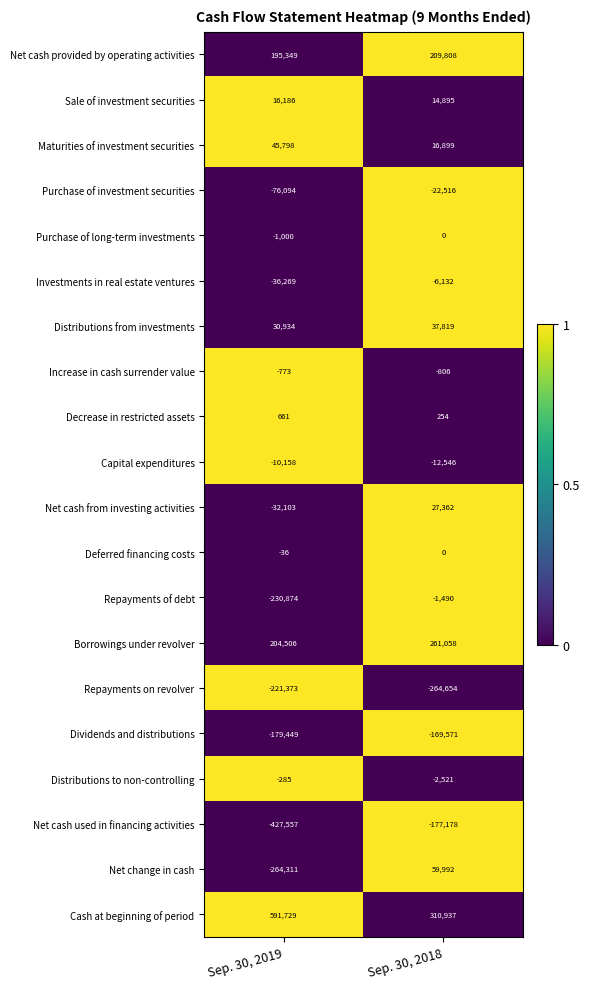

Read the Investments in real estate ventures value at Sep. 30, 2018.

-6132